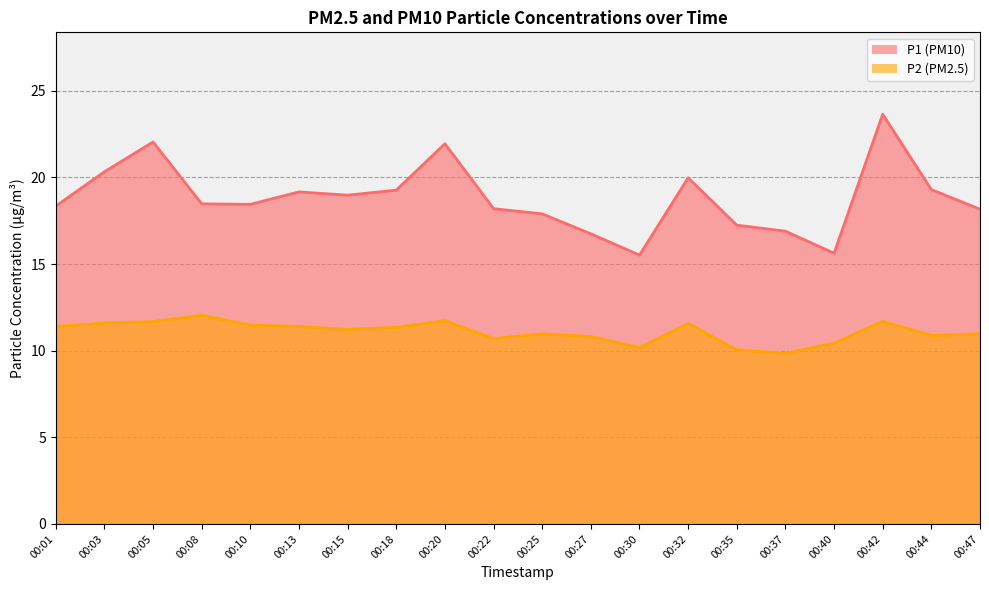

Reading left to right, transcribe all the data shown in this chart.

P1: 00:01=18.4	00:03=20.3	00:05=22.1	00:08=18.5	00:10=18.4	00:13=19.2	00:15=19.0	00:18=19.3	00:20=21.9	00:22=18.2	00:25=17.9	00:27=16.8	00:30=15.5	00:32=20.0	00:35=17.2	00:37=16.9	00:40=15.6	00:42=23.6	00:44=19.3	00:47=18.2
P2: 00:01=11.4	00:03=11.6	00:05=11.7	00:08=12.1	00:10=11.5	00:13=11.4	00:15=11.2	00:18=11.3	00:20=11.7	00:22=10.7	00:25=11.0	00:27=10.8	00:30=10.2	00:32=11.6	00:35=10.1	00:37=9.8	00:40=10.4	00:42=11.7	00:44=10.9	00:47=11.0